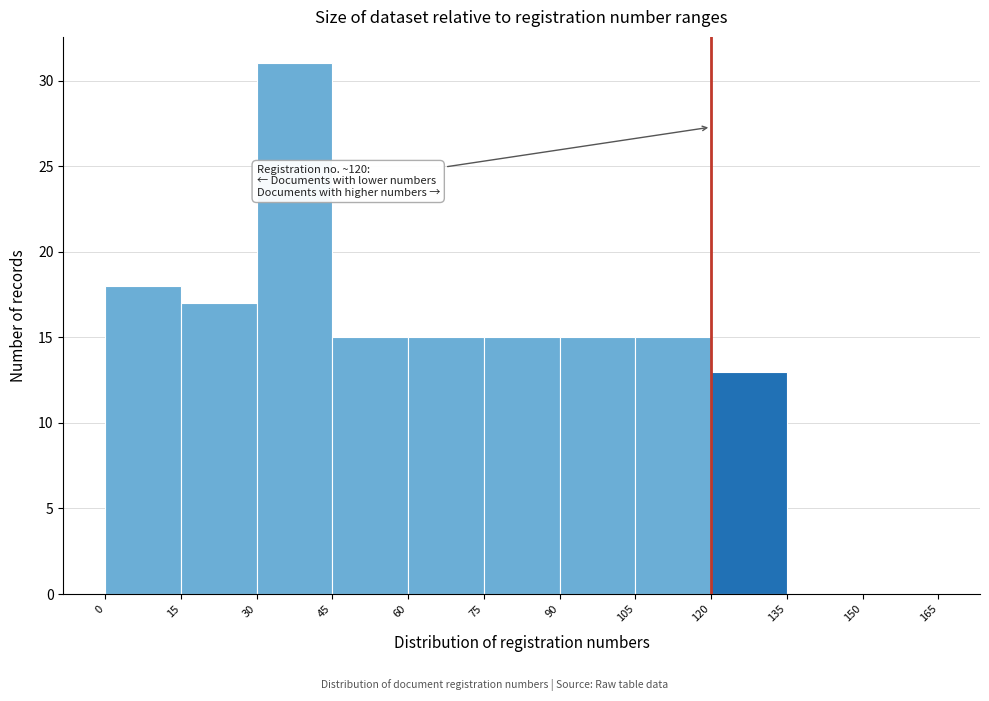

Over which range of the x-axis is the bar tallest?

30 to 45